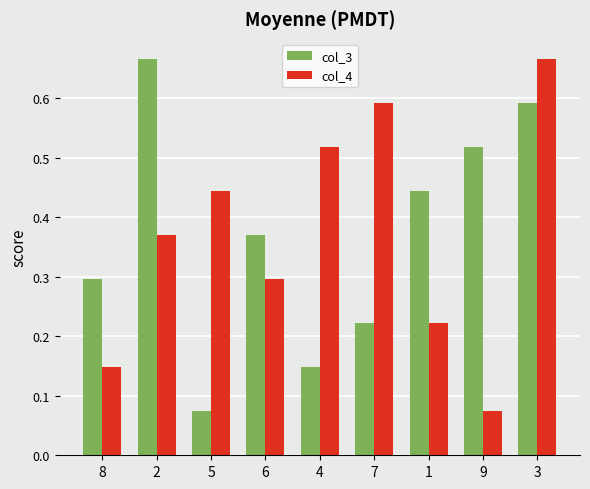

Is it true that col_4 equals 0.2 at 8?

False